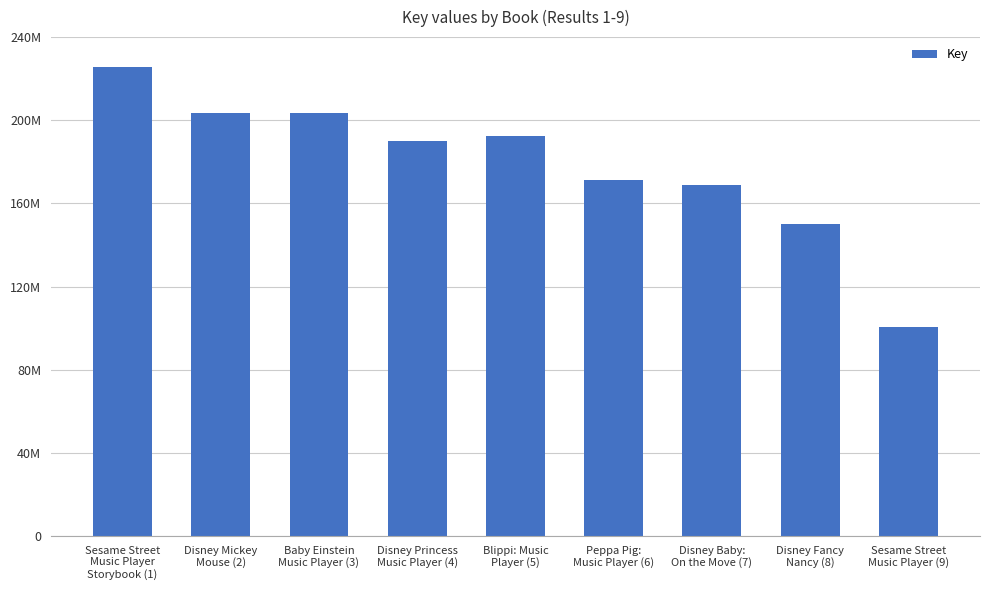

Reading left to right, list all the values displayed in this chart.

Sesame Street
Music Player
Storybook (1)=225675902	Disney Mickey
Mouse (2)=203497142	Baby Einstein
Music Player (3)=203291036	Disney Princess
Music Player (4)=190105757	Blippi: Music
Player (5)=192390366	Peppa Pig:
Music Player (6)=171104900	Disney Baby:
On the Move (7)=168690070	Disney Fancy
Nancy (8)=149951292	Sesame Street
Music Player (9)=100740047